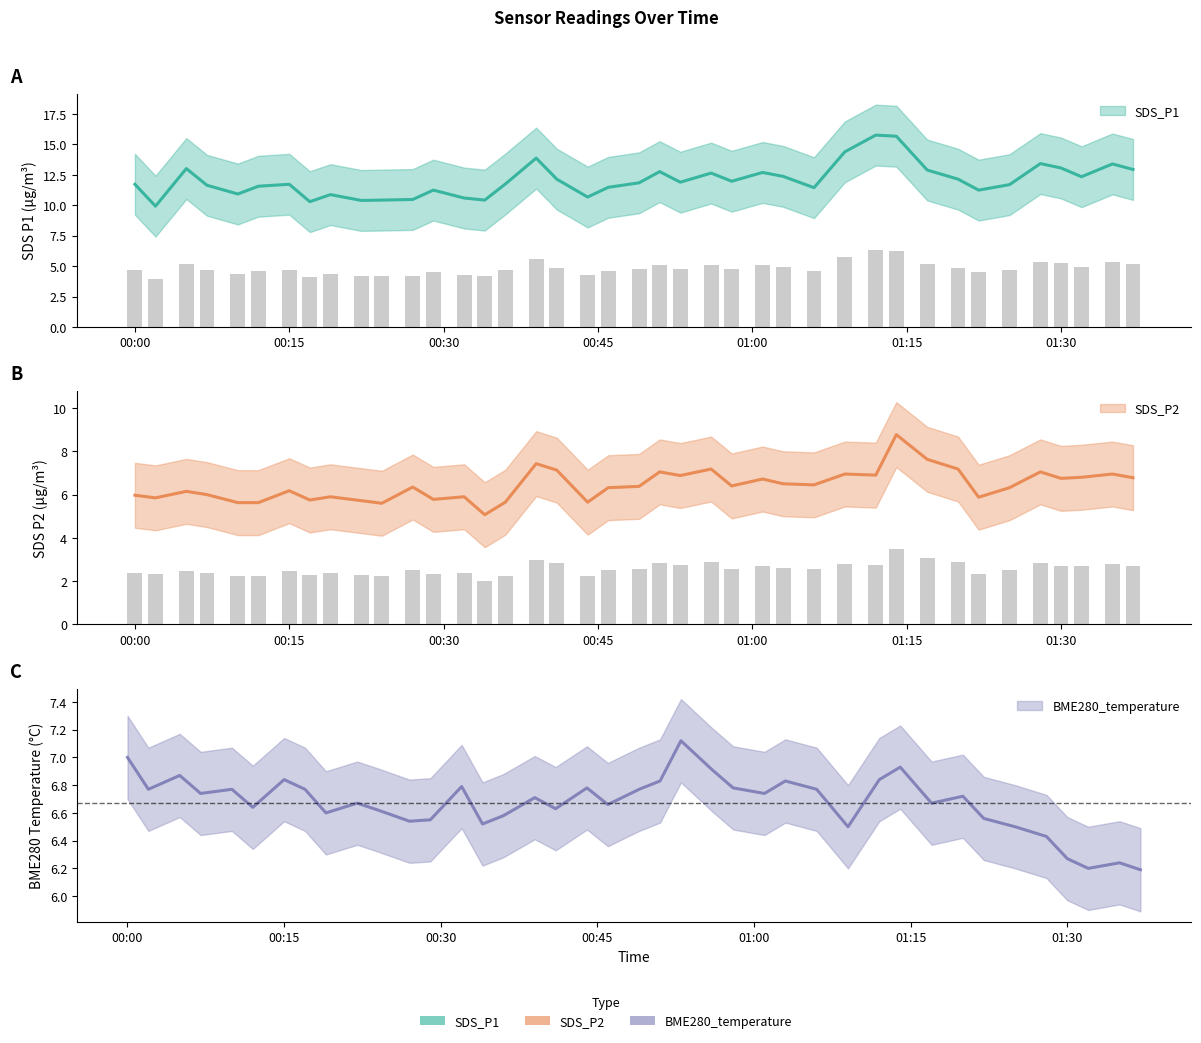

What is the sum of the SDS_P2 values at 2023/04/09 00:24 and 2023/04/09 00:46?

11.9